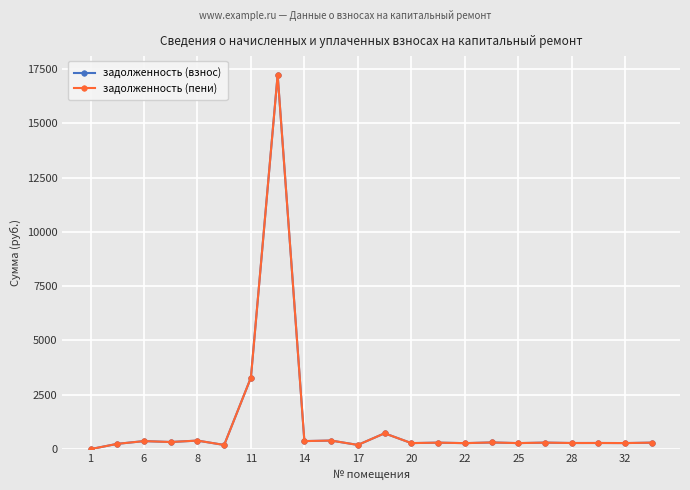

True or false: задолженность (пени) and задолженность (взнос) cross at least once.

False